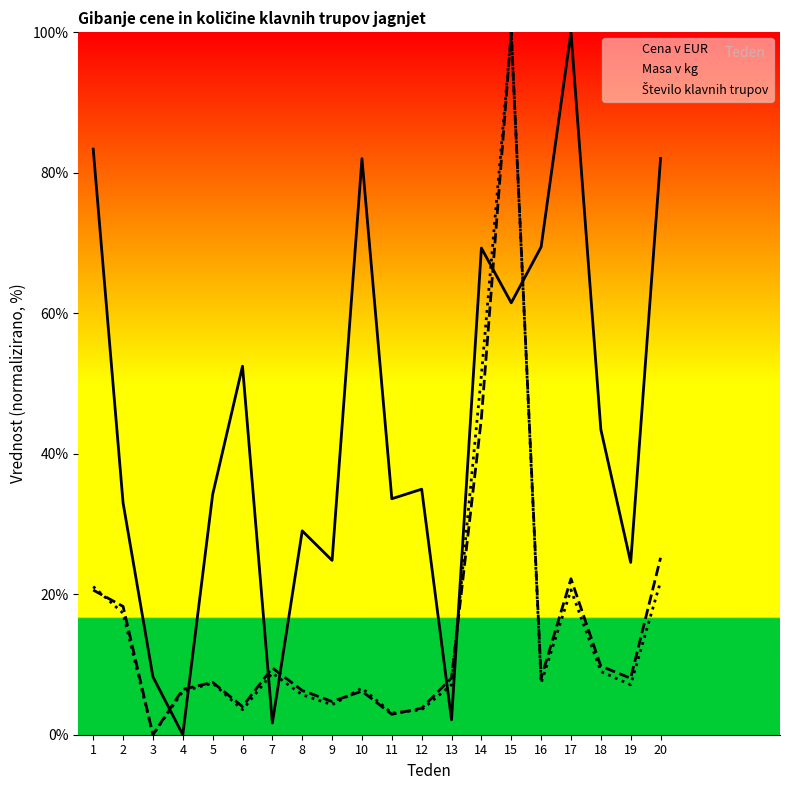

Read the Število klavnih trupov value at 2.

17.3